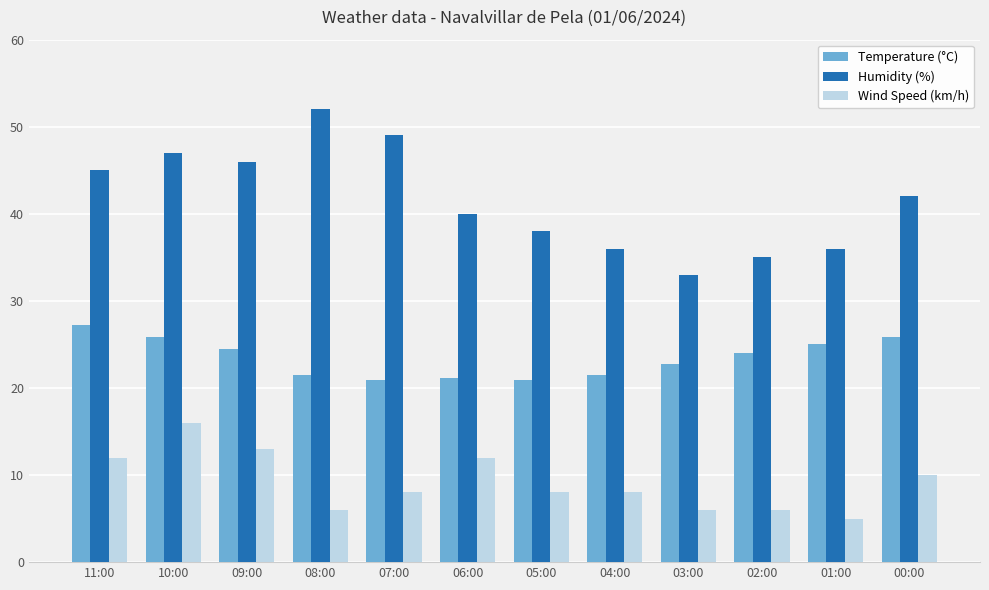

Rank the series at 08:00 from highest to lowest value.

Humidity (%), Temperature (°C), Wind Speed (km/h)